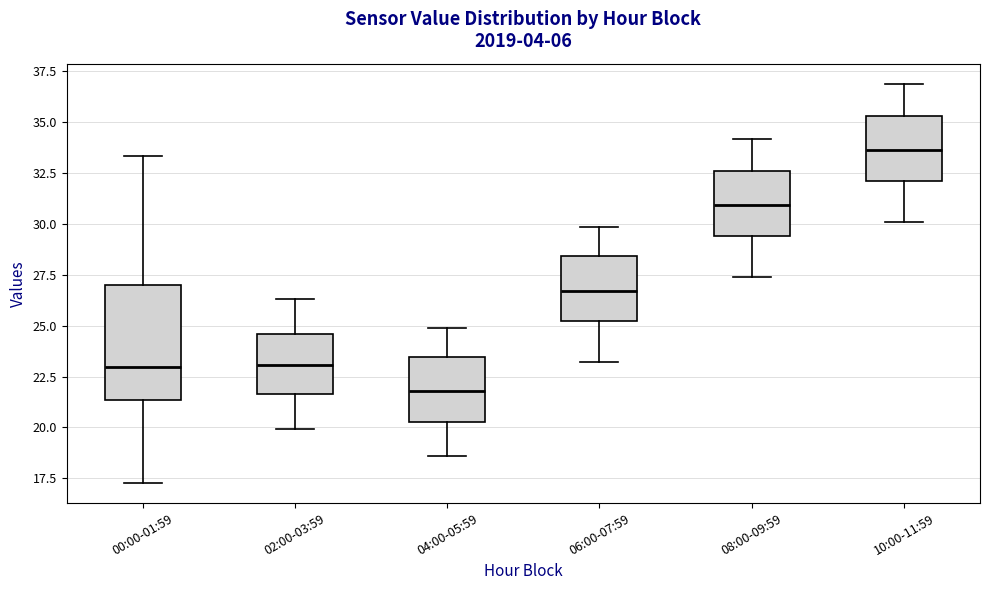

Where does the lower whisker of the box for 00:00-01:59 end on the y-axis? The values are not printed on the chart, so give them approximately, as read against the axis.

17.5